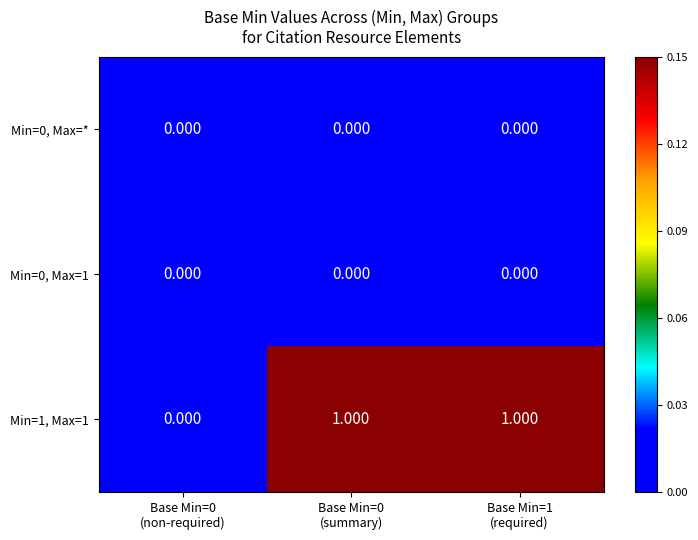

Reading left to right, list all the values displayed in this chart.

Min=0, Max=*: Base Min=0
(non-required)=0	Base Min=0
(summary)=0	Base Min=1
(required)=0
Min=0, Max=1: Base Min=0
(non-required)=0	Base Min=0
(summary)=0	Base Min=1
(required)=0
Min=1, Max=1: Base Min=0
(non-required)=0	Base Min=0
(summary)=1	Base Min=1
(required)=1